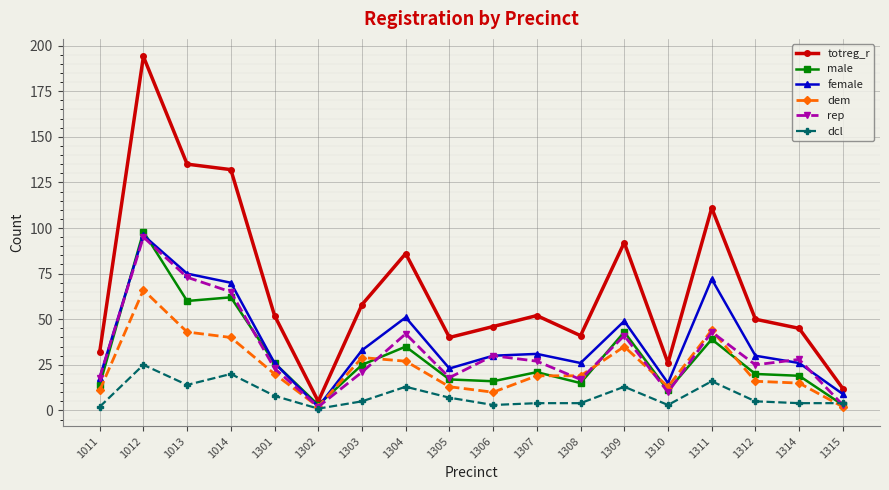

What is the value of the dcl point at the 18th from the left?

4